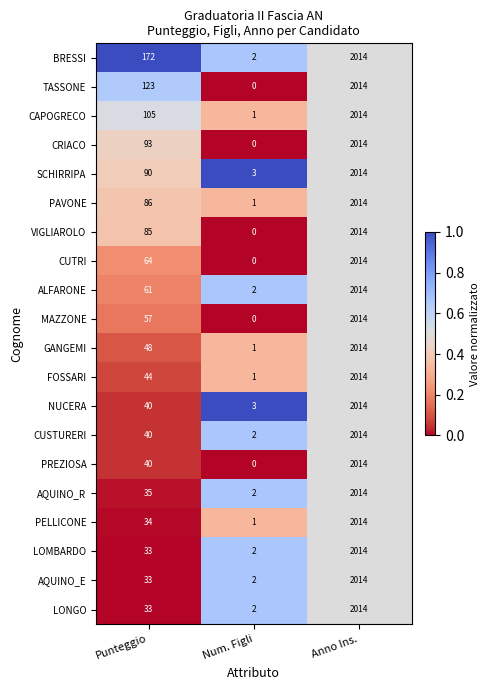

Which series has the largest total across all categories?

BRESSI